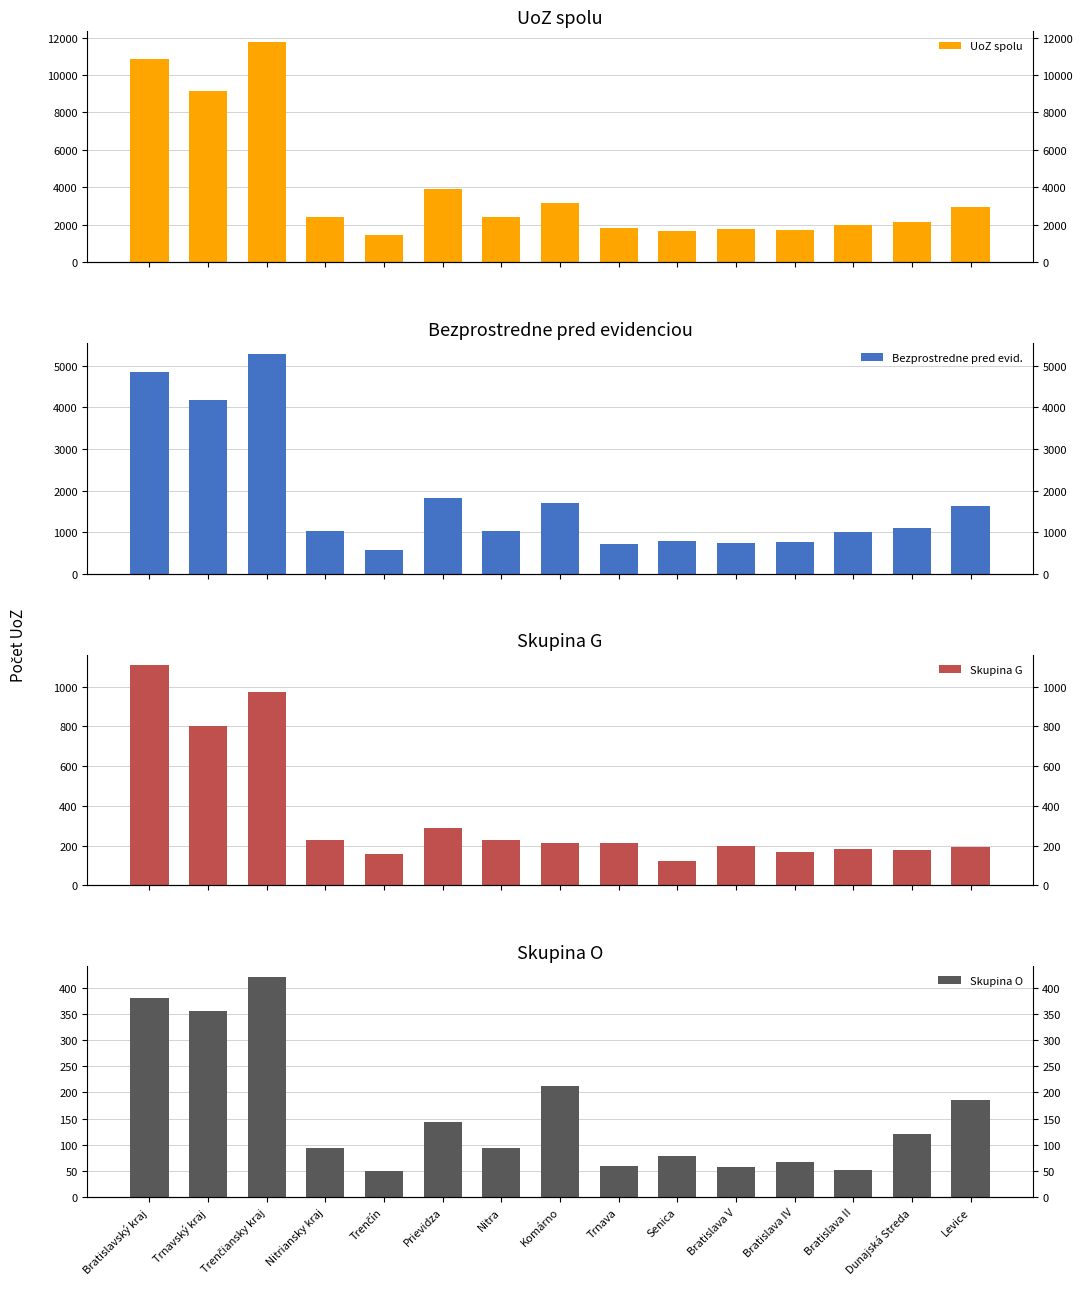

What is the label of the 1st bar from the left?

Bratislavský kraj